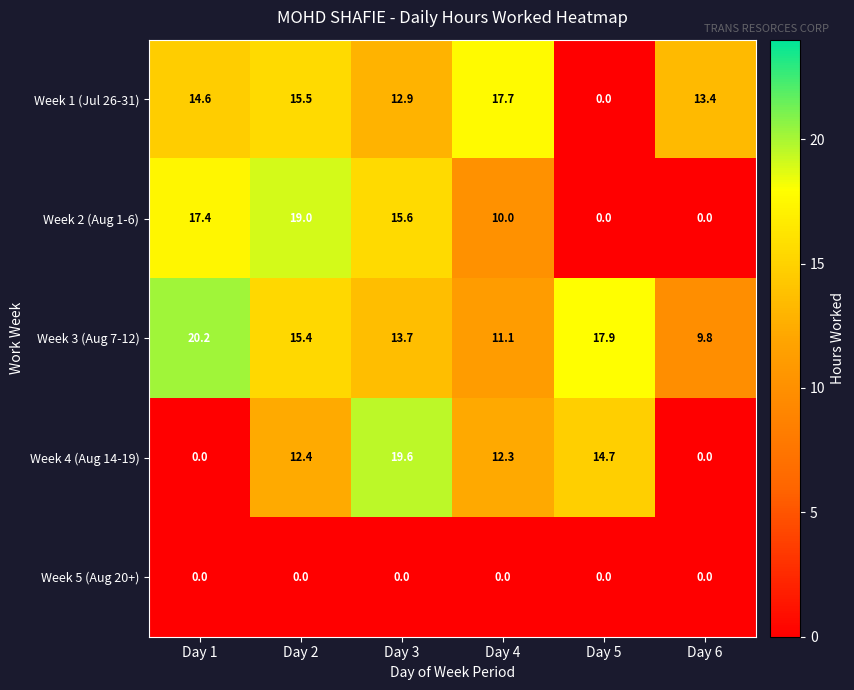

The Week 2 (Aug 1-6) series shows 0.0 at Day 5. True or false?

True